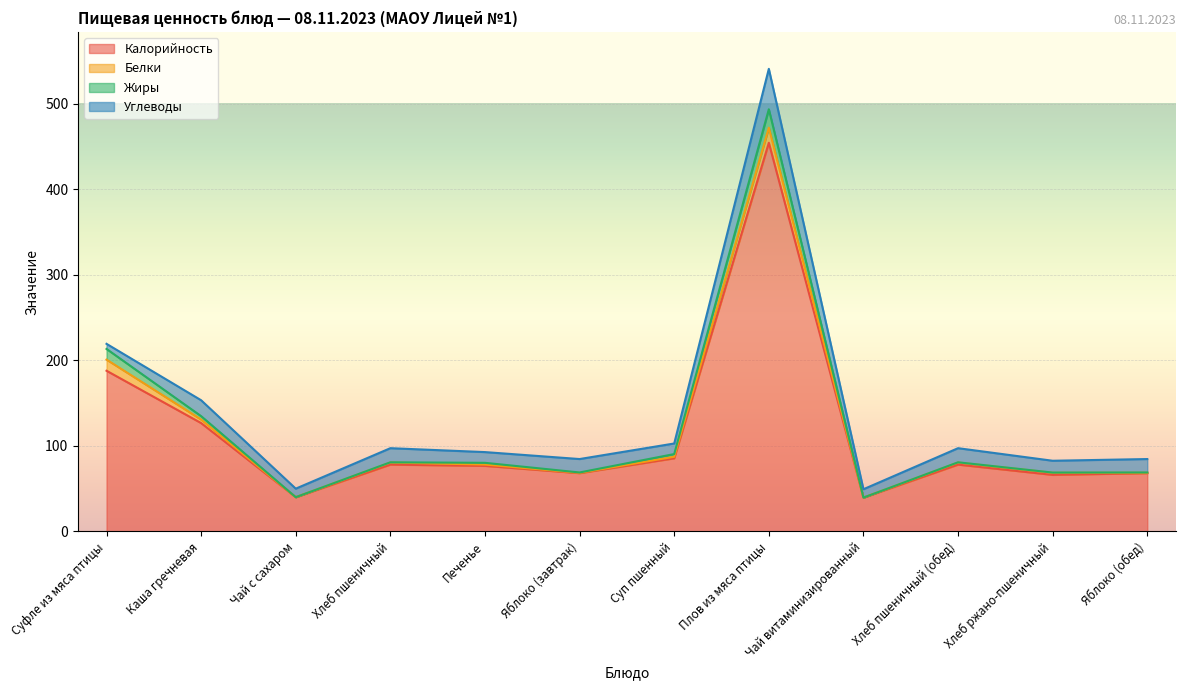

Is it true that Углеводы equals 6.0 at Суфле из мяса птицы?

True